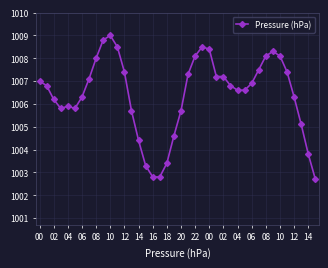

What is the difference between the maximum and minimum values?

6.3